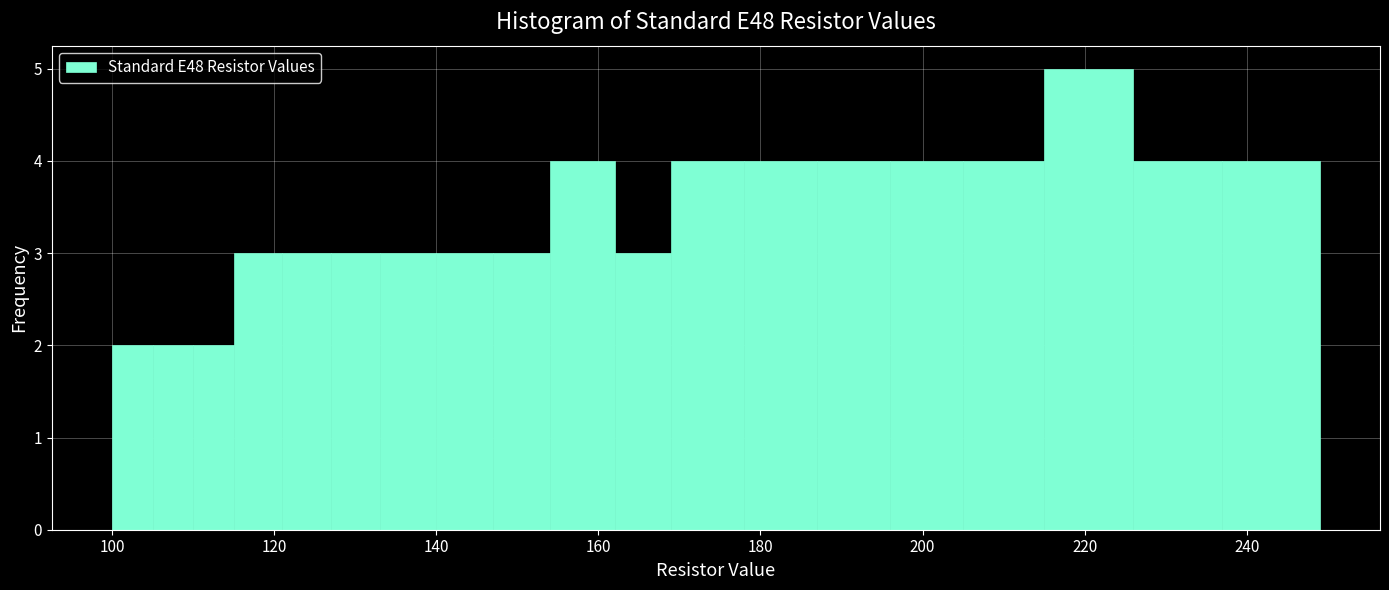

Read against the x-axis, roughly where is the centre of the tallest bar?

220